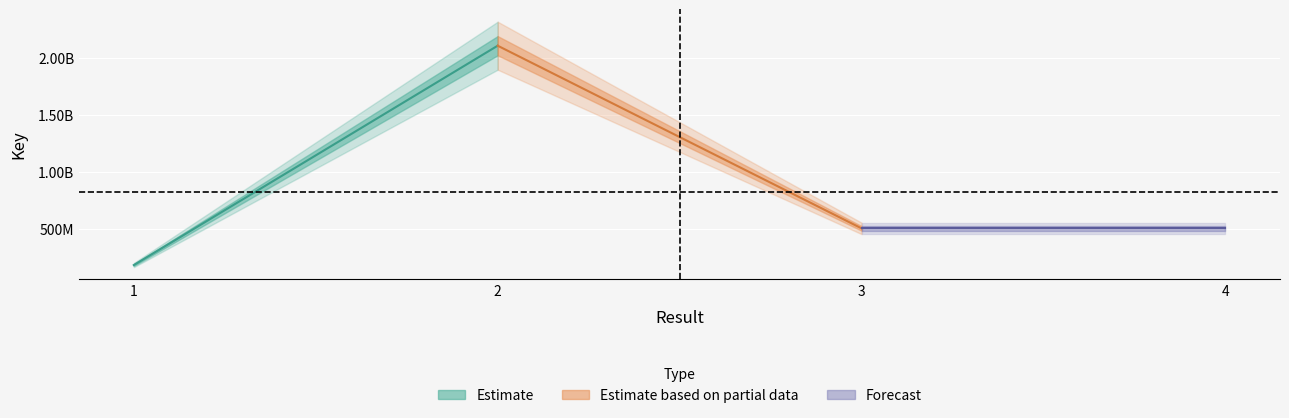

Read the value at 1.

182186088